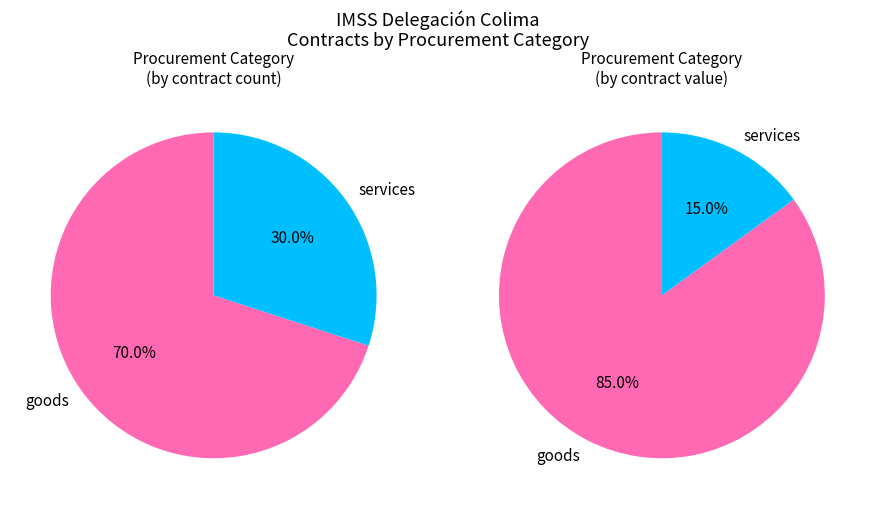

Combined, what portion of the pie is goods and services?

100.0%